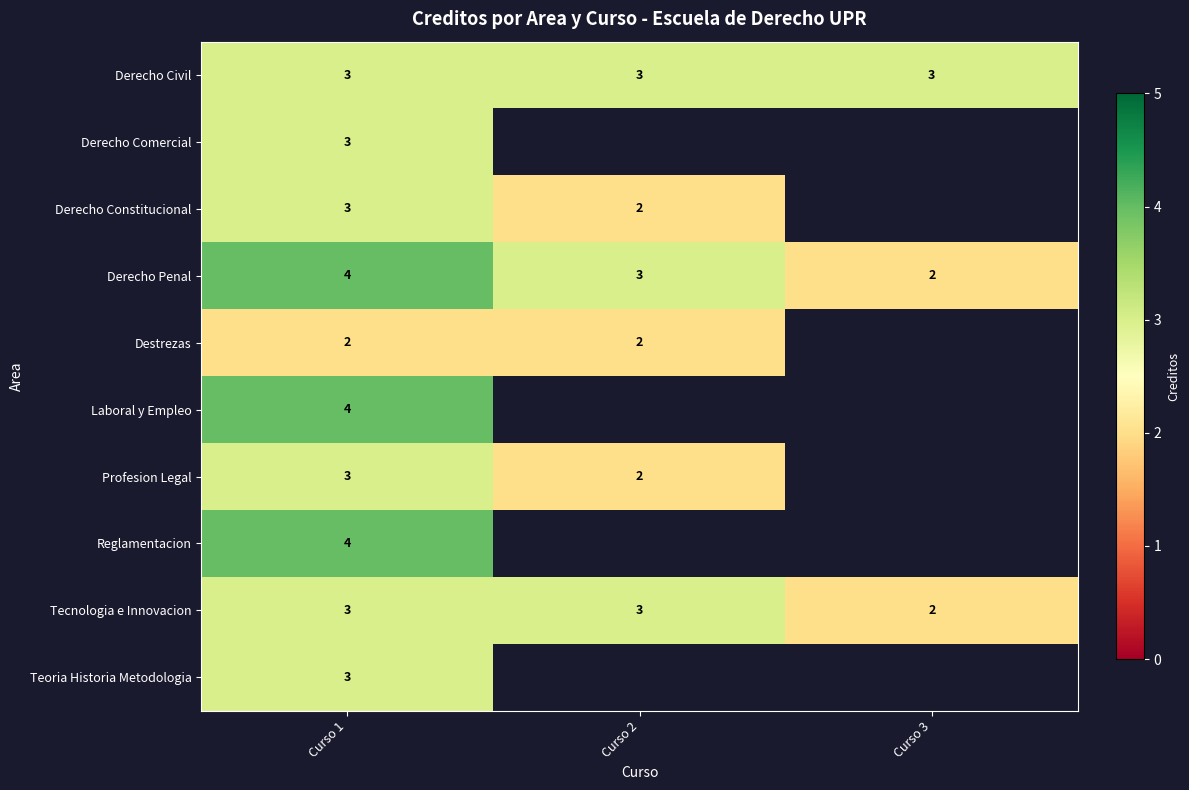

The Laboral y Empleo series shows 6 at Curso 1. True or false?

False